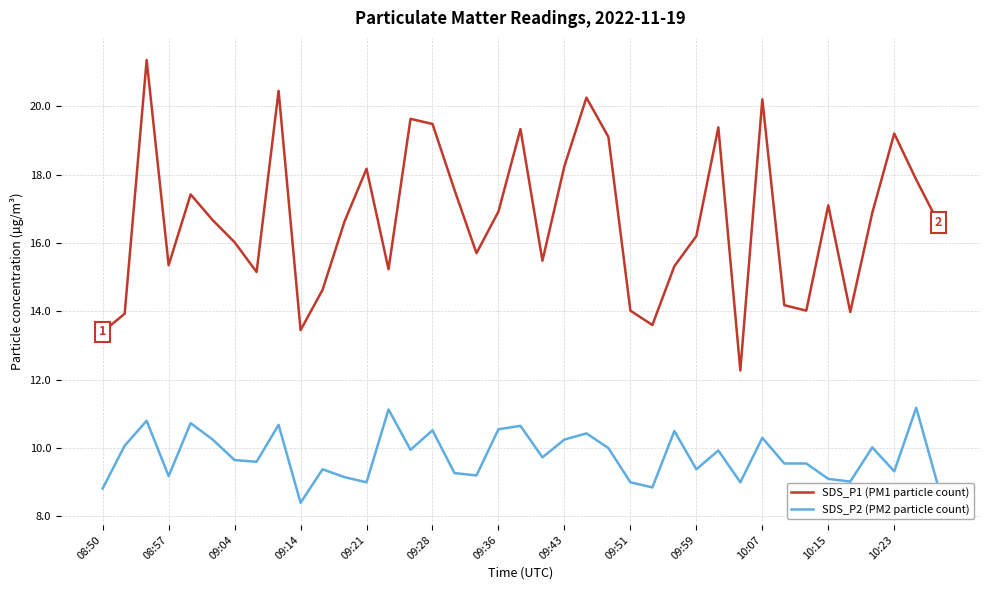

What is the difference between the maximum and minimum values in the SDS_P2 (PM2 particle count) series?

2.8